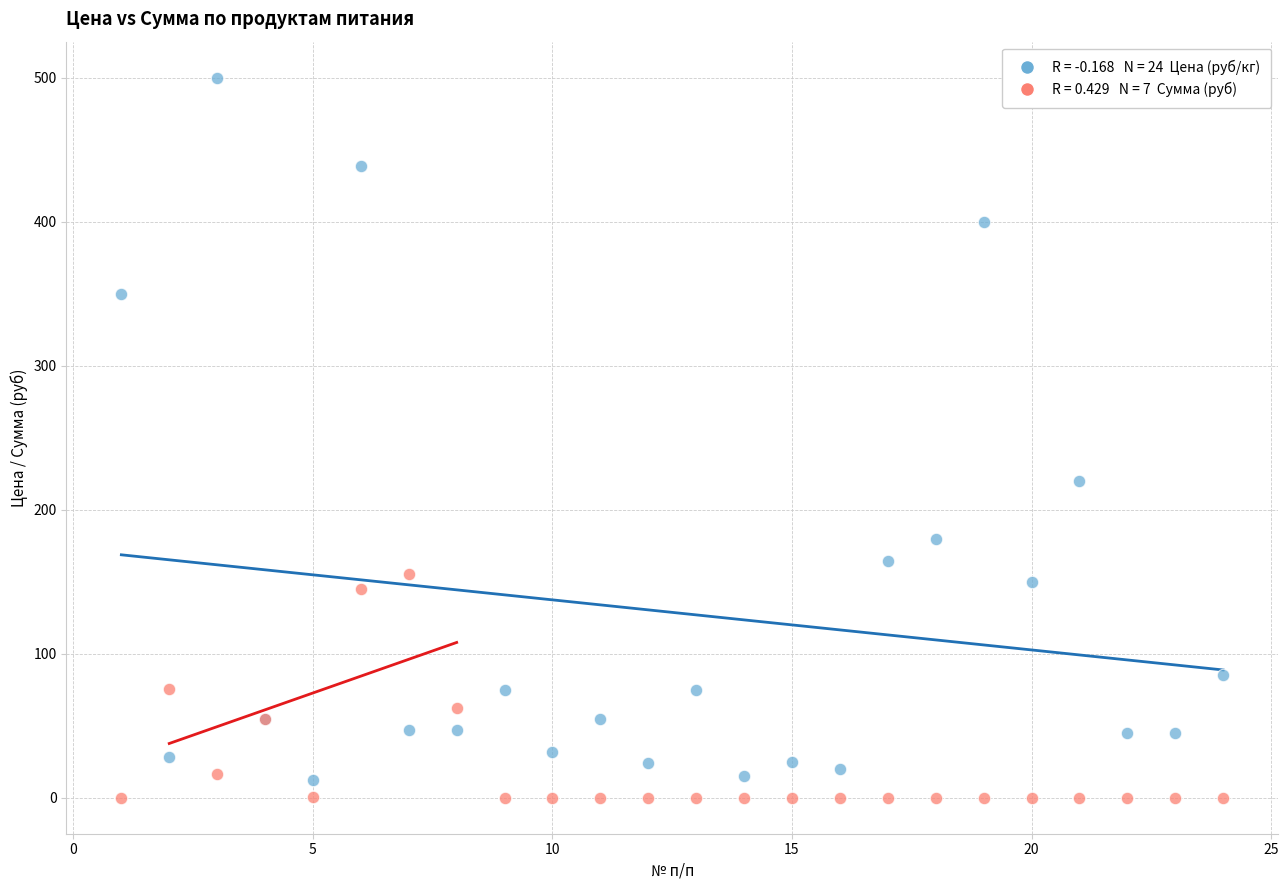

Across all series, what Y value is closest to 250?

220.0